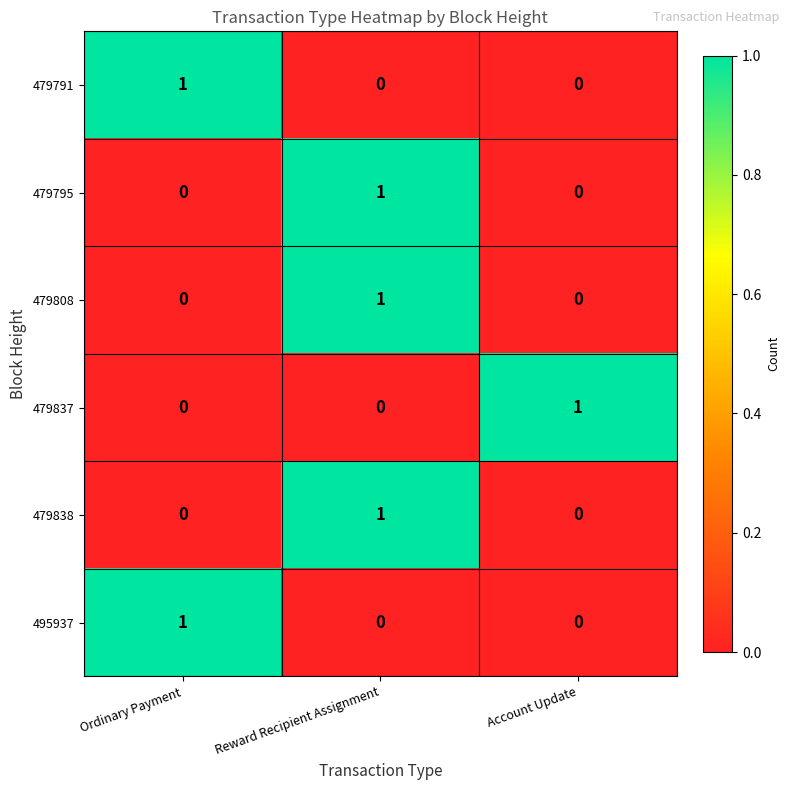

The 479791 series shows 2 at Ordinary Payment. True or false?

False